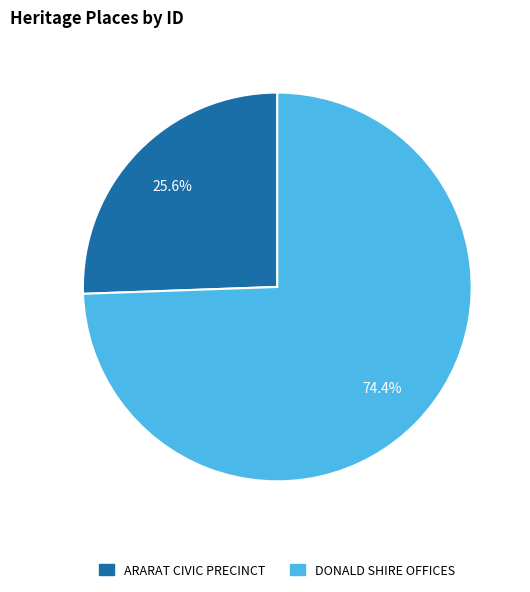

What is the ratio of the value at DONALD SHIRE OFFICES to the value at ARARAT CIVIC PRECINCT?

2.9